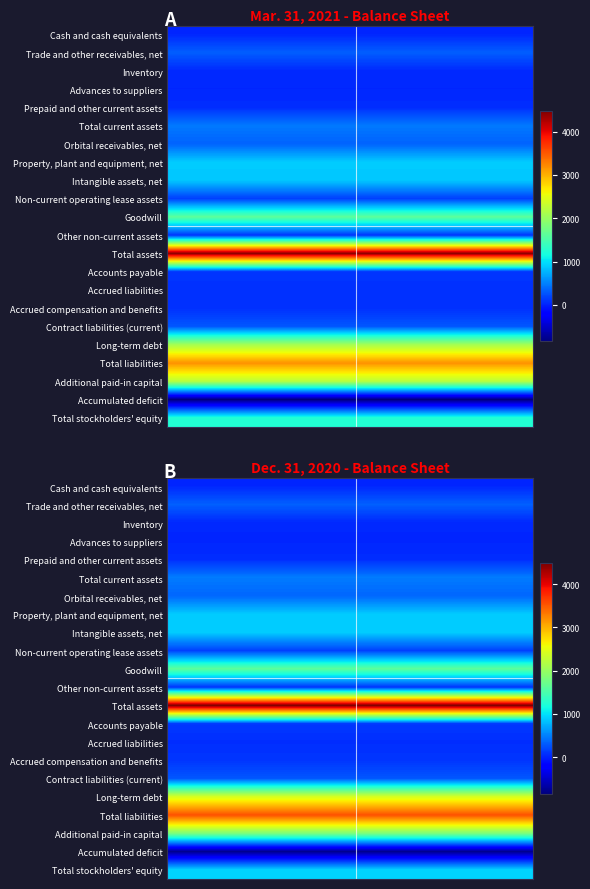

At how many categories does at least one series exceed 144?

30